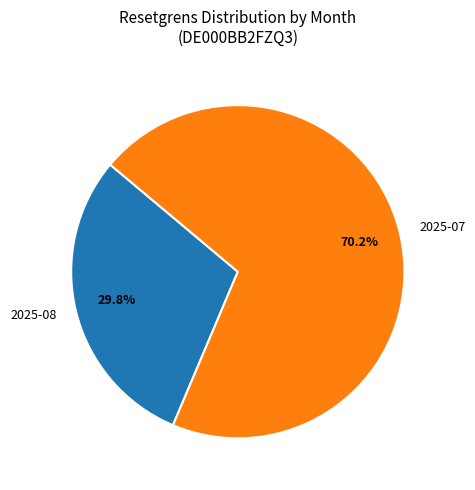

What is the ratio of the value at 2025-08 to the value at 2025-07?

0.4